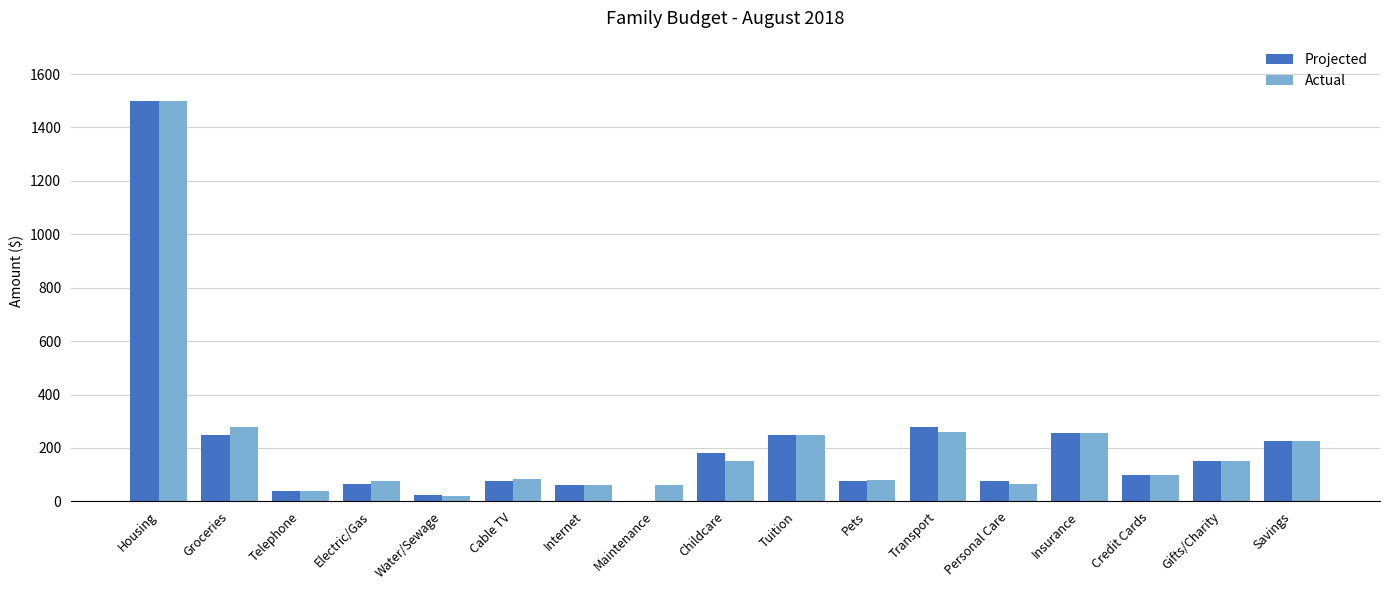

What is the total value across all series at Cable TV?

158